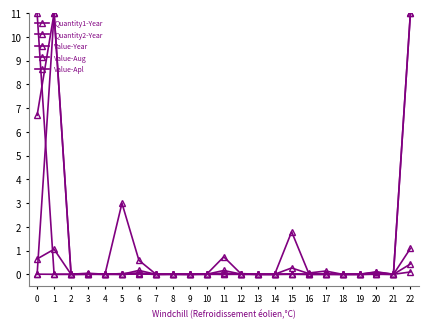

What is the total value across all series at 20?

0.2